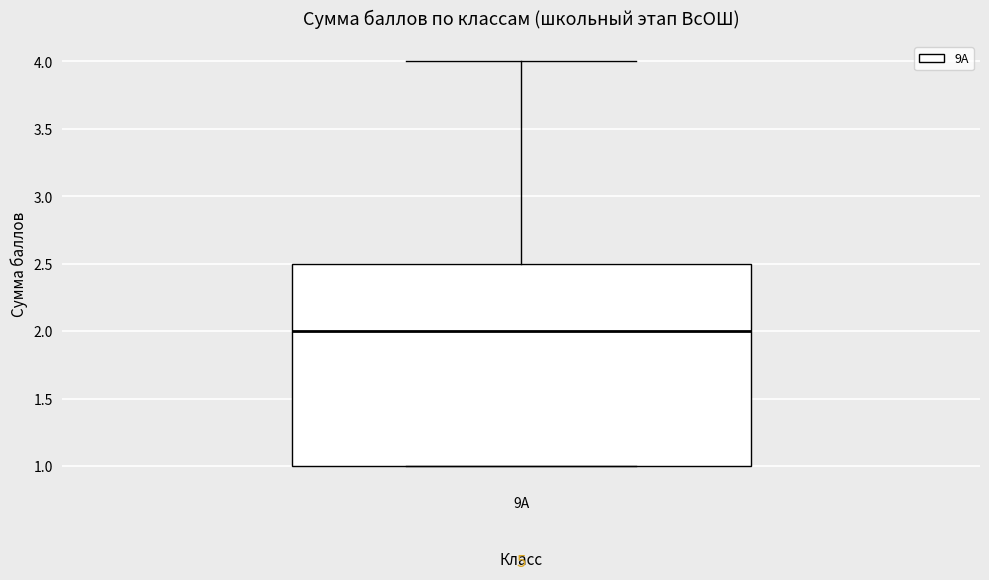

Where does the median line of the box for 9А sit on the y-axis? The values are not printed on the chart, so give them approximately, as read against the axis.

2.0